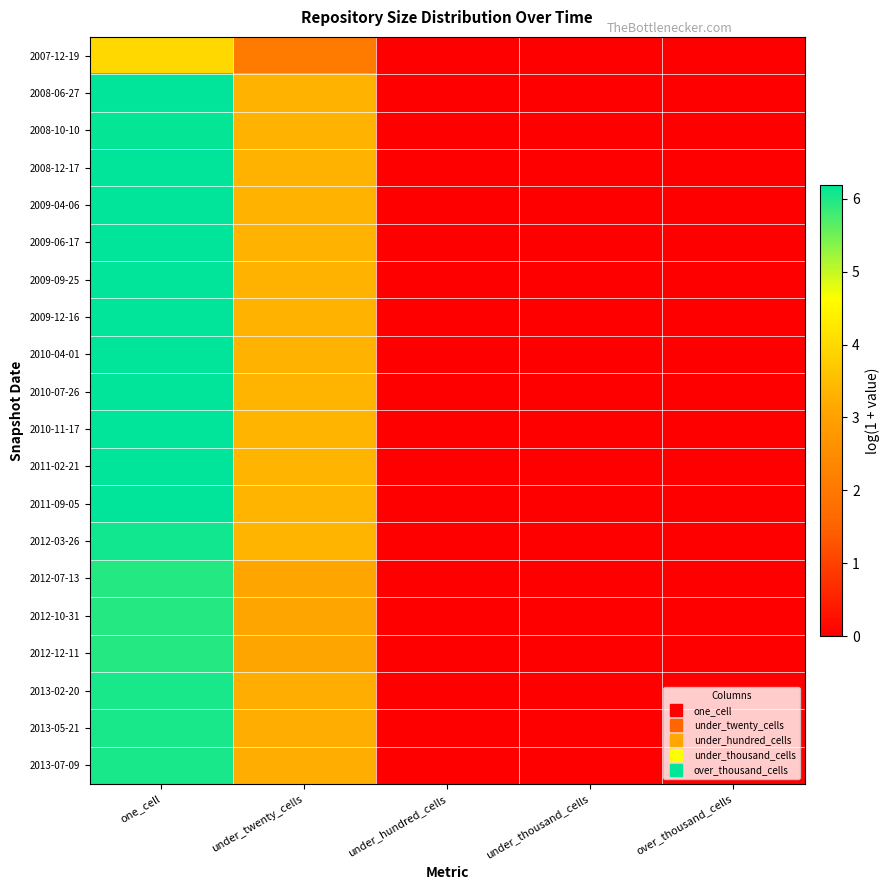

How many data points does each series have?

5